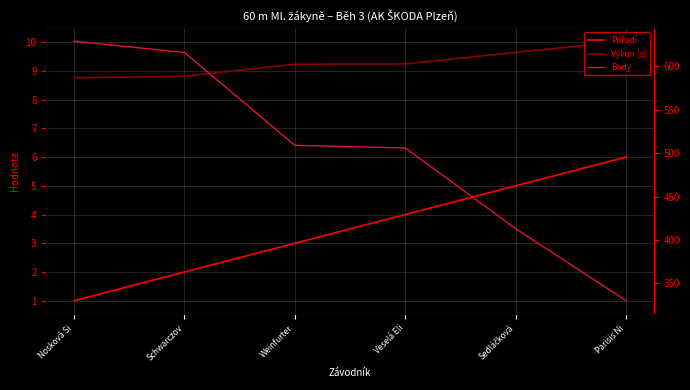

True or false: Výkon (s) has more than 1 points higher than both neighbors.

False